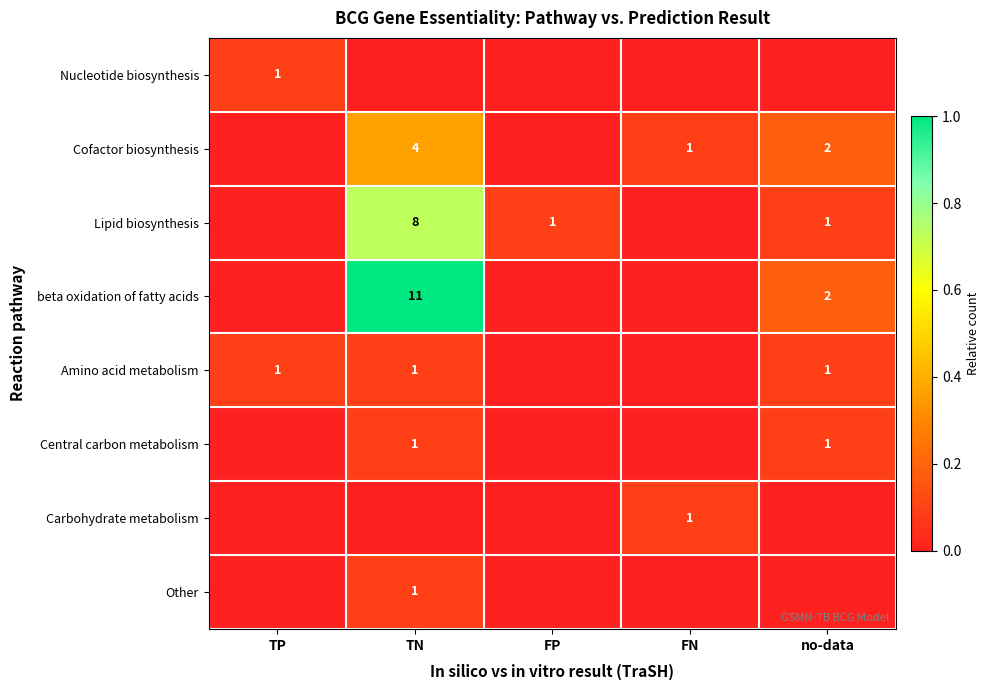

The value of Lipid biosynthesis at no-data is 0. True or false?

False